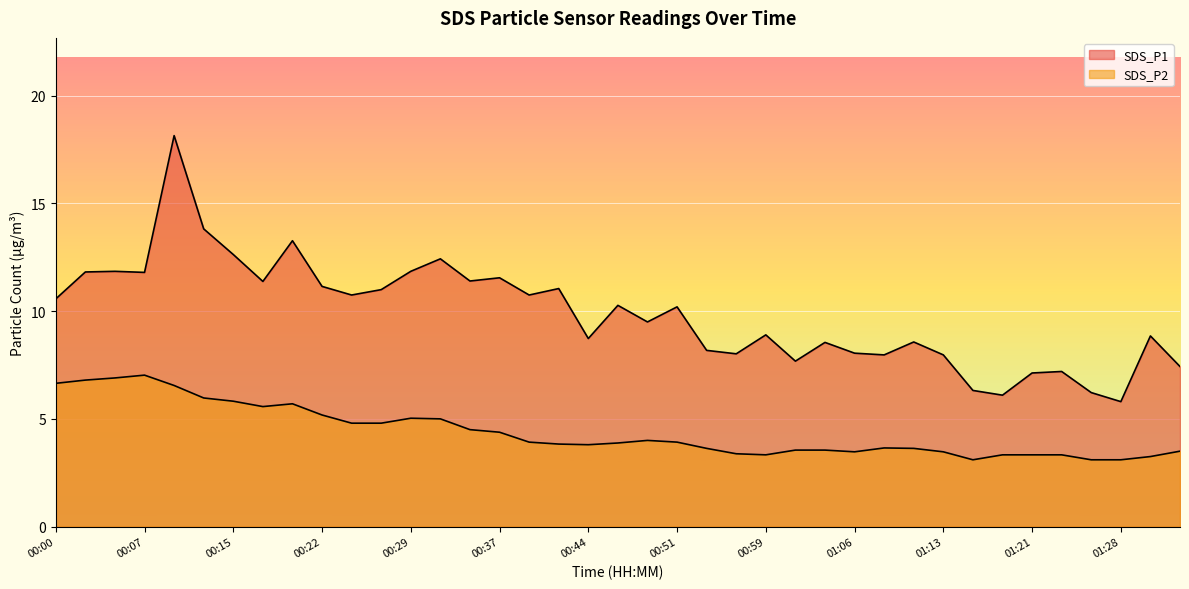

Rank the series by their maximum value, from highest to lowest.

SDS_P1, SDS_P2